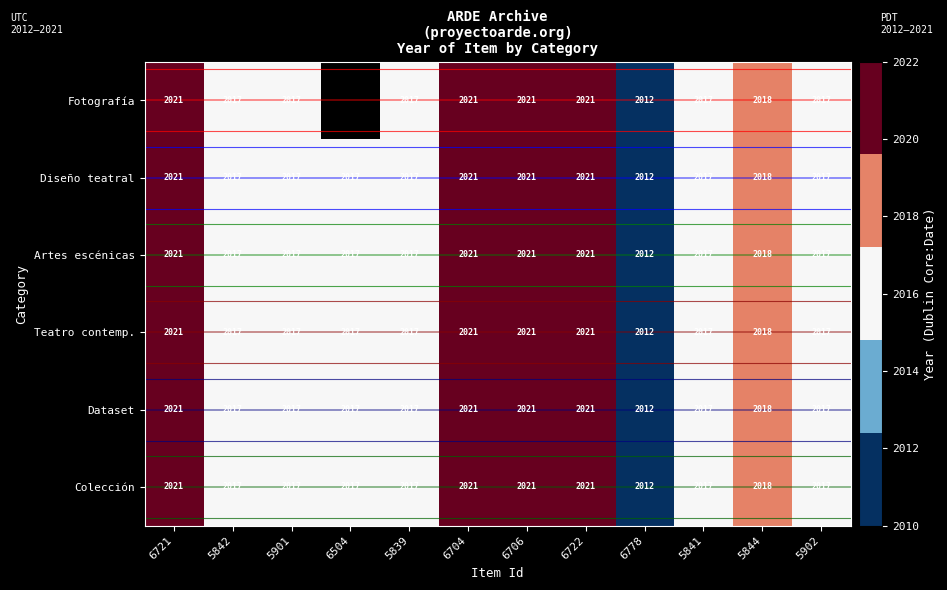

Is the value of Dataset at 6504 greater than the value of Fotografía at 6706?

No